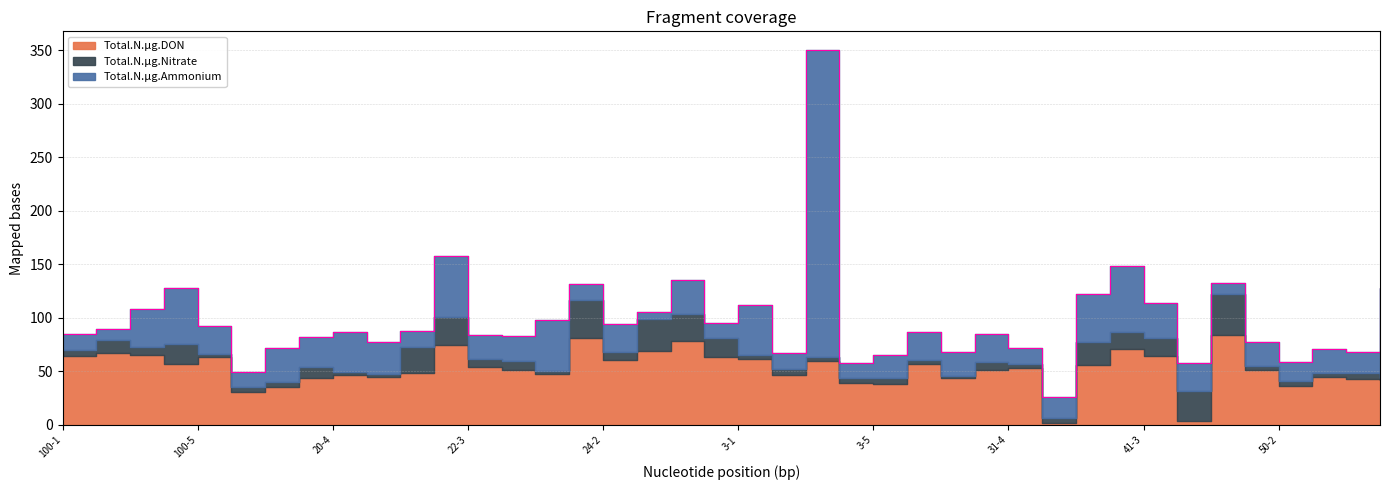

How many series are shown in this chart?

3